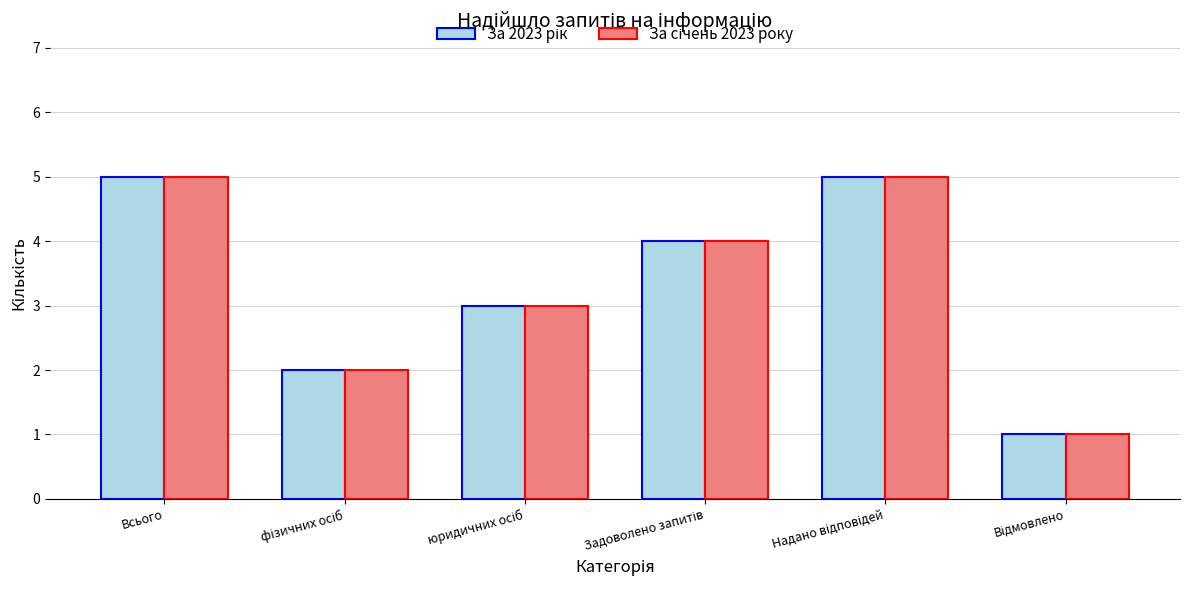

What is the total value across all series at Всього?

10